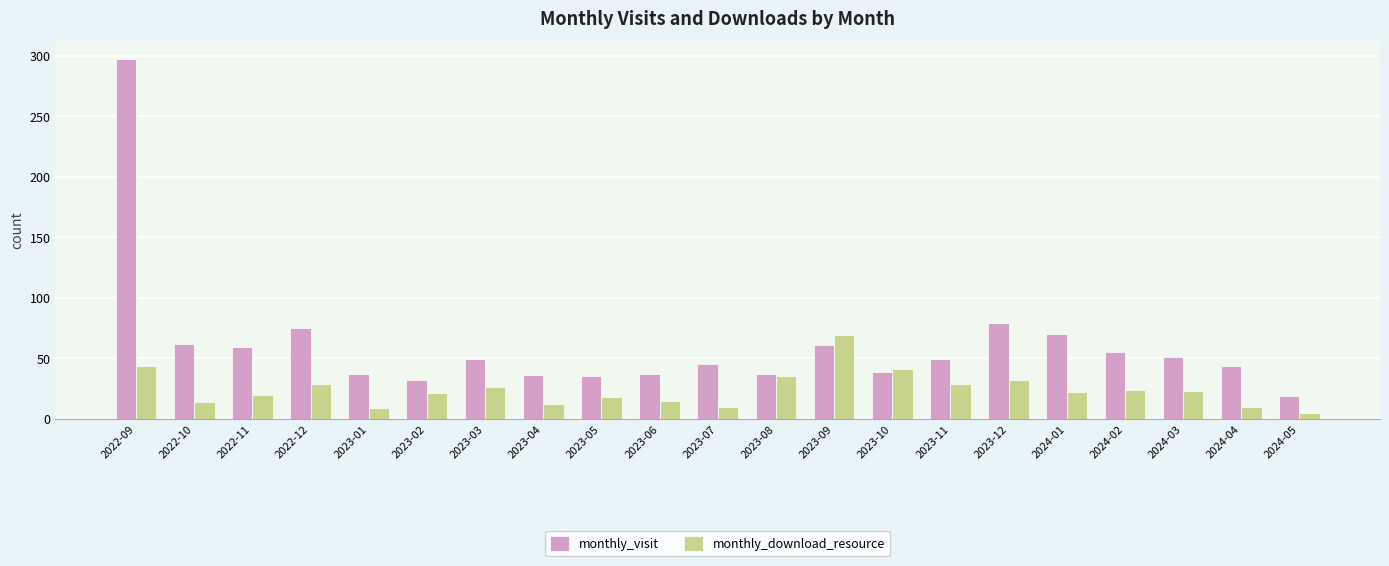

Which series has the widest spread of values?

monthly_visit